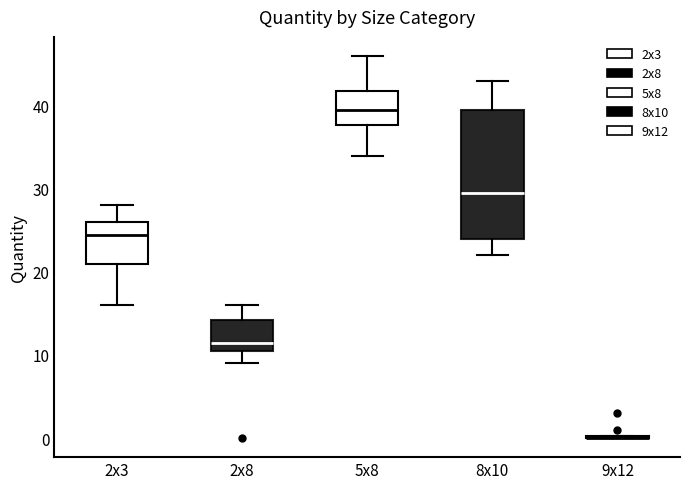

Which box is the tallest, from its lower edge to its upper edge?

8x10